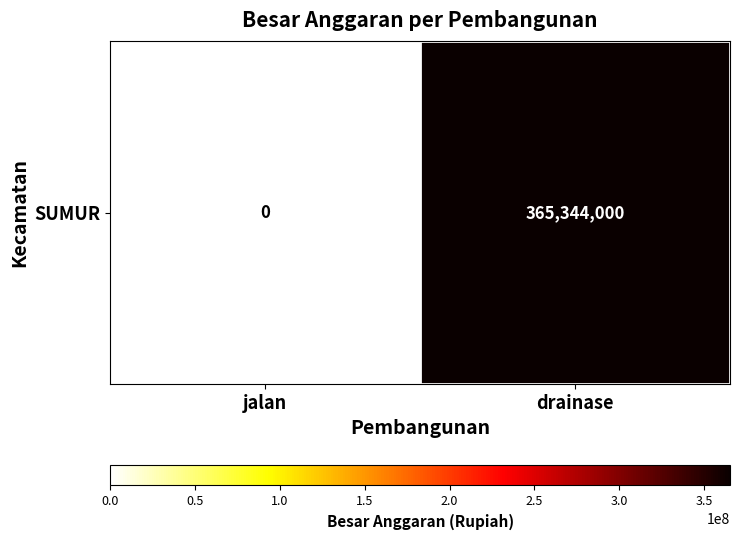

What is the greatest value displayed?

365344000